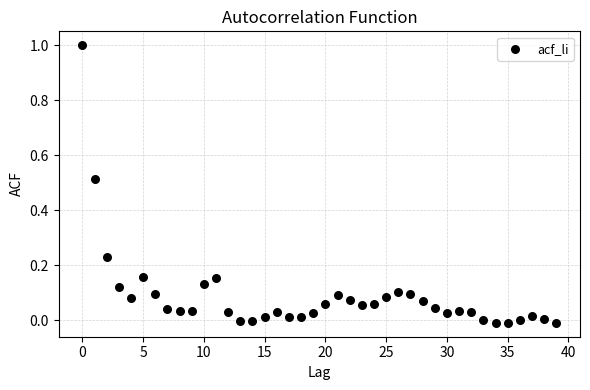

What is the range of Y values (max minus min)?

1.0